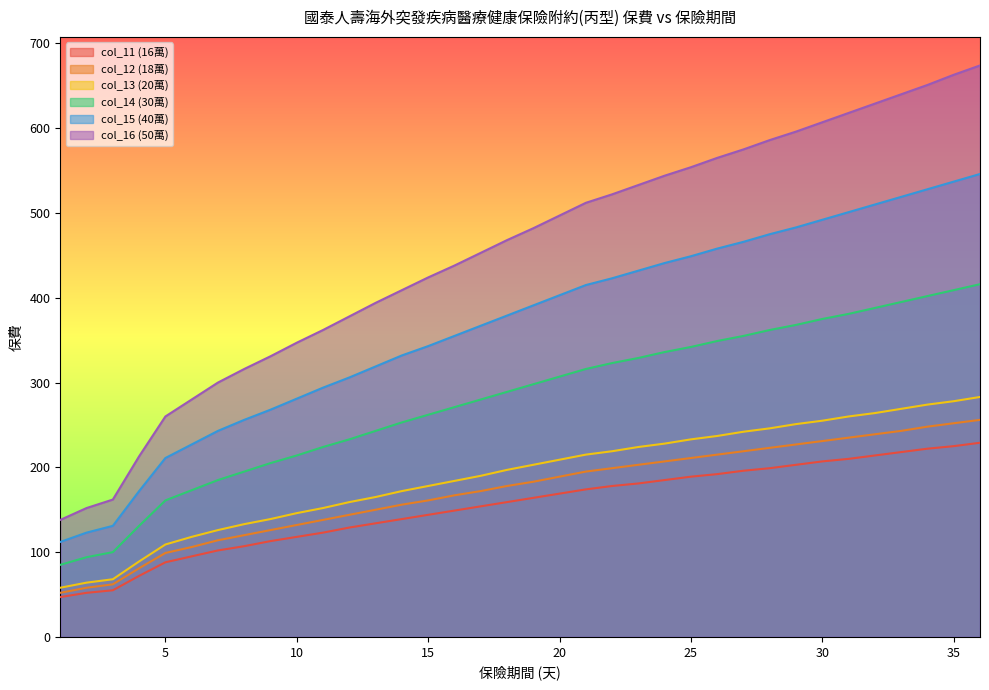

True or false: col_15 (40萬) and col_14 (30萬) cross at least once.

False